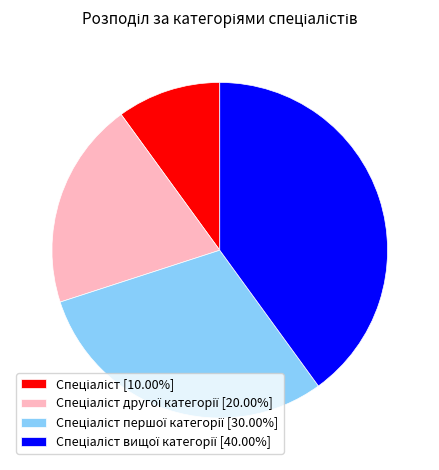

Is there any slice that represents more than half of the pie?

No